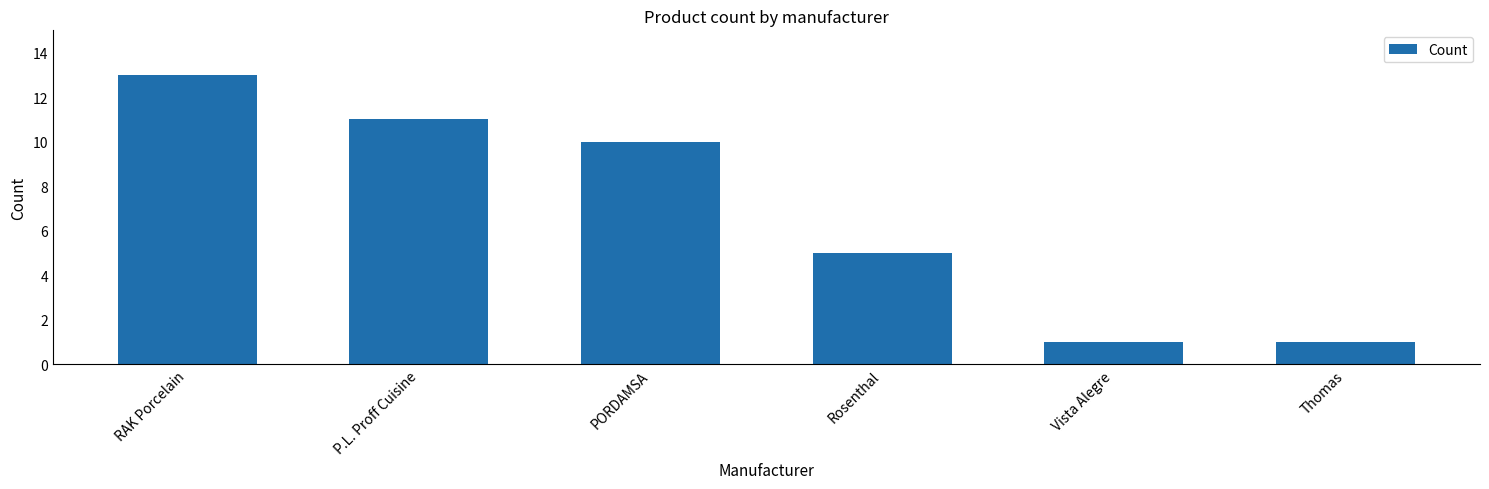

What is the label of the 1st bar from the right?

Thomas